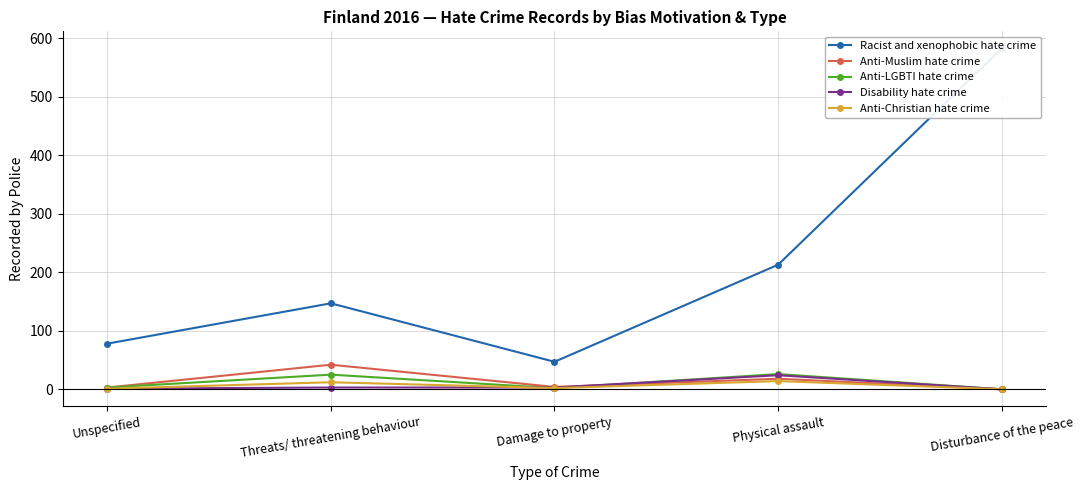

At which label does Disability hate crime first exceed 3?

Physical assault